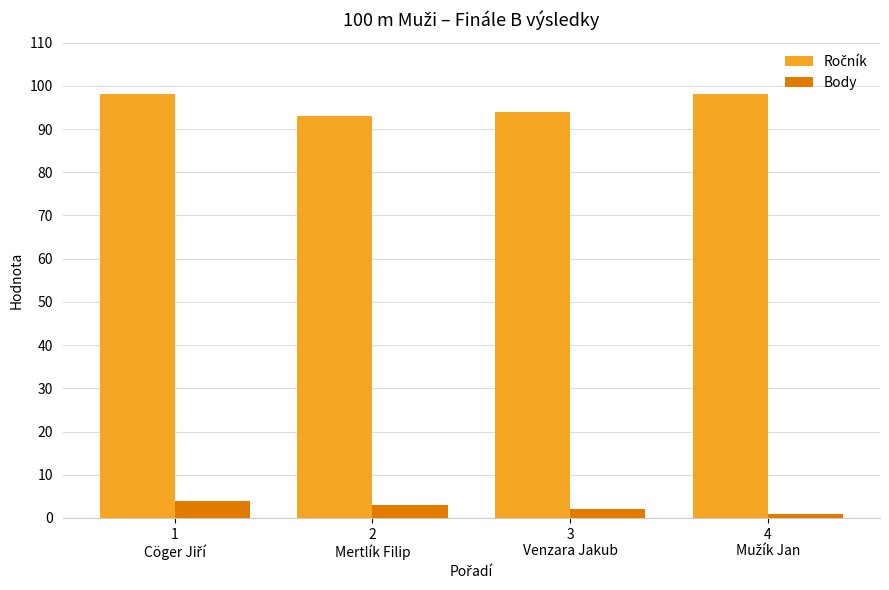

Does the chart contain stacked bars?

No